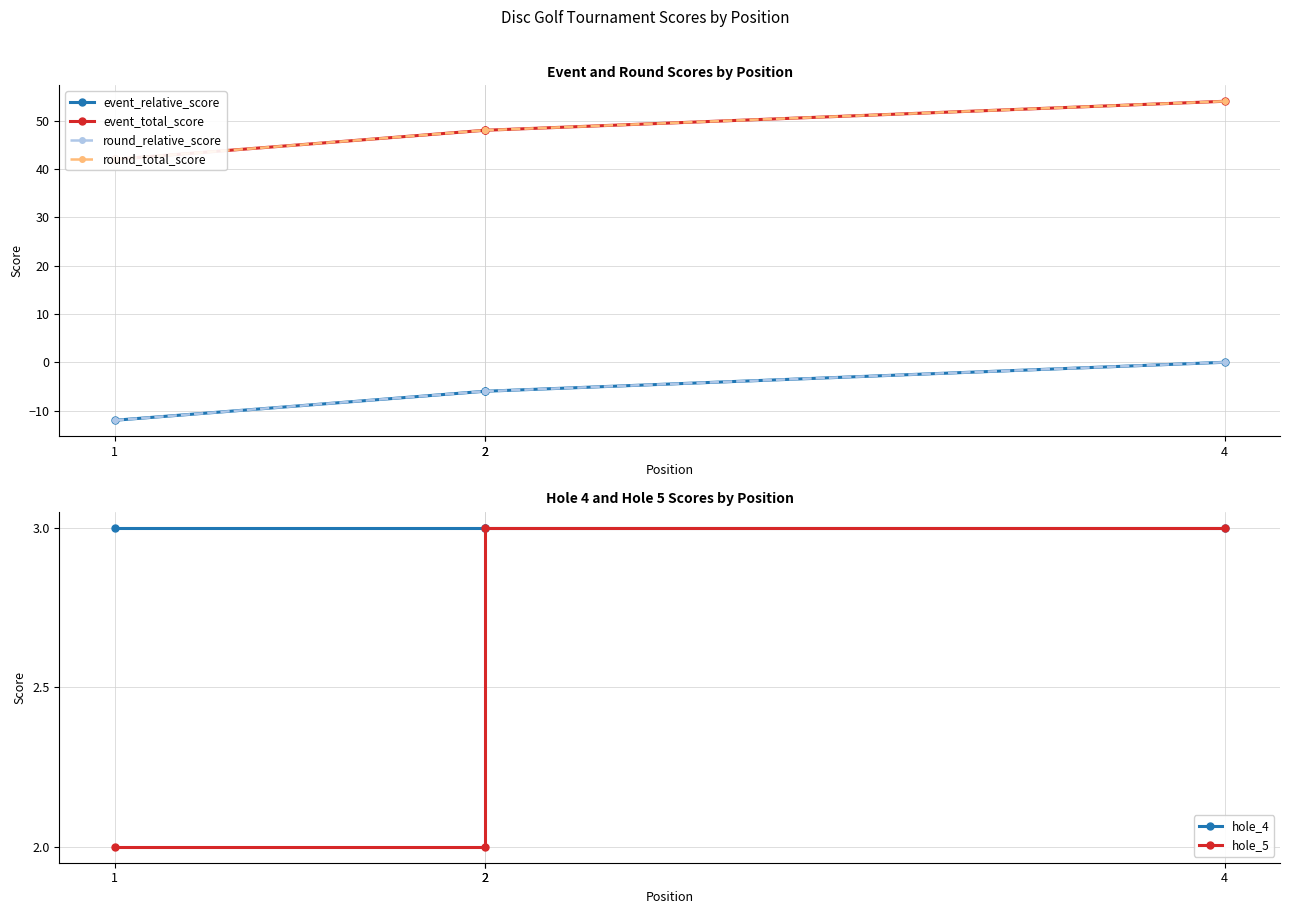

True or false: round_relative_score and hole_5 intersect in this chart.

False